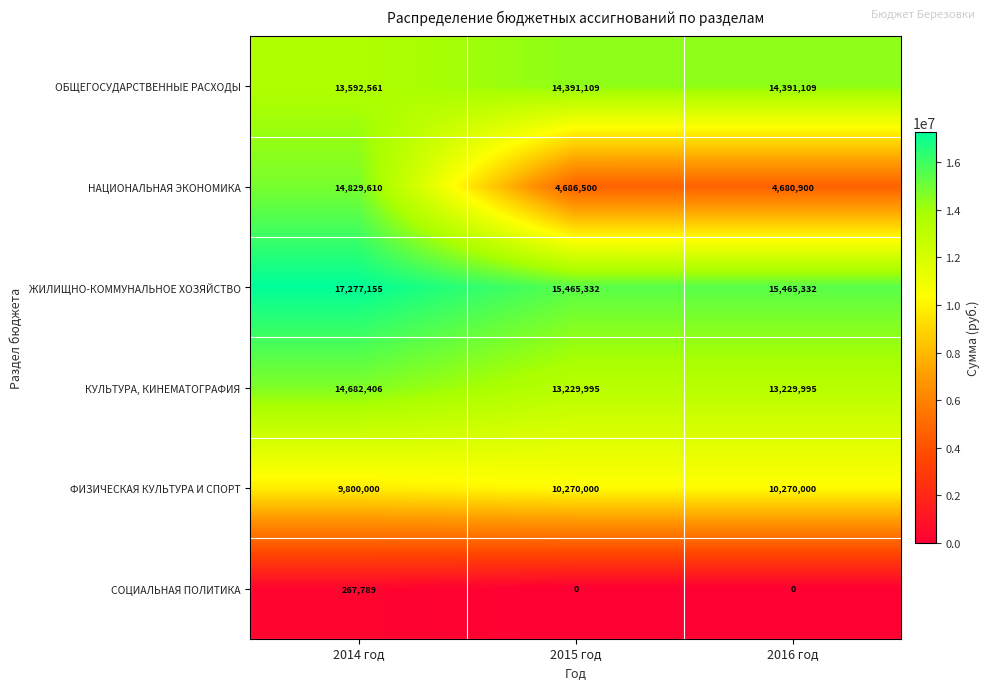

What is the difference between the maximum and second lowest values in the СОЦИАЛЬНАЯ ПОЛИТИКА series?

267789